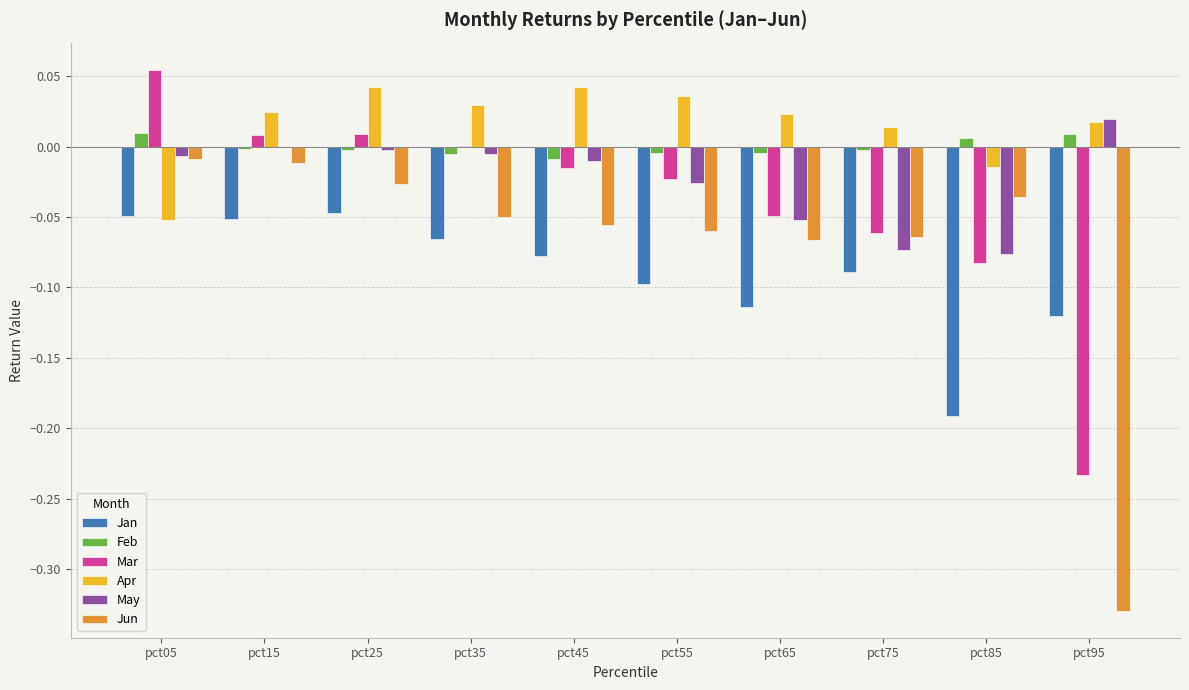

At which category does the chart reach its peak across all series?

pct05